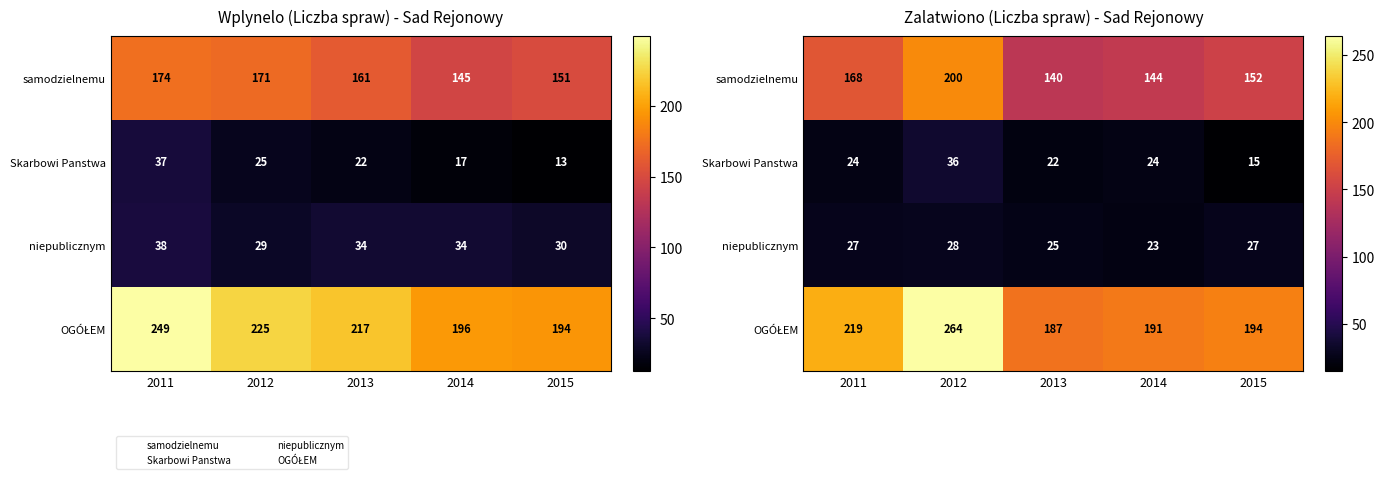

Rank the series by their maximum value, from highest to lowest.

OGÓŁEM, samodzielnemu, Skarbowi Panstwa, niepublicznym